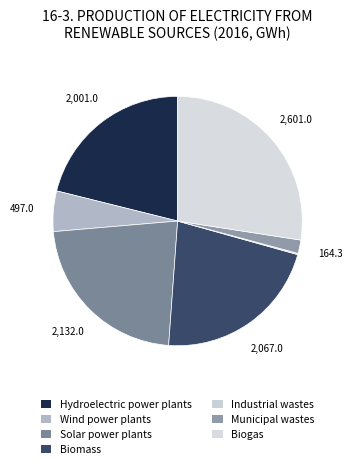

Which slice is the largest?

Biogas